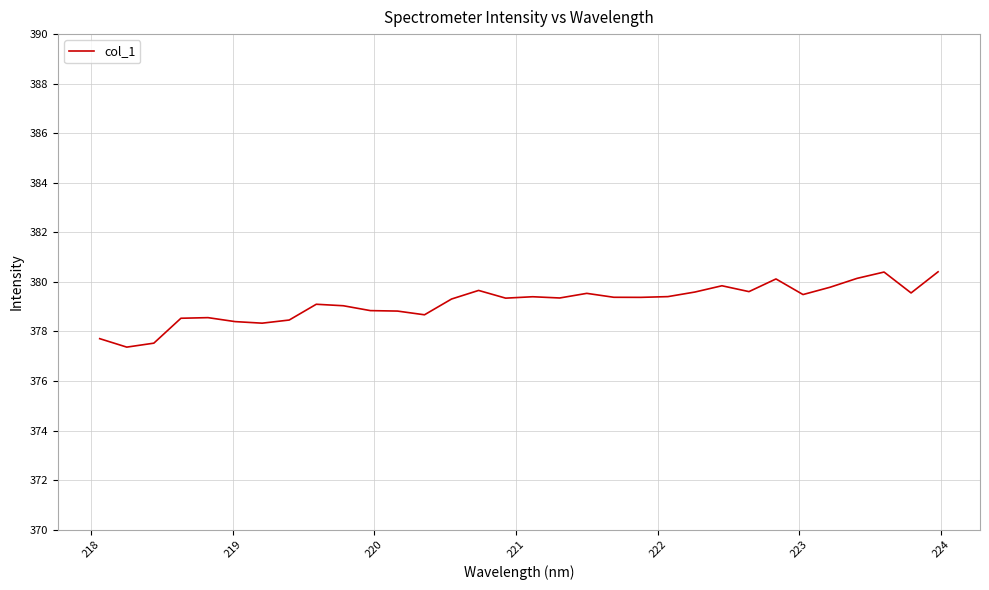

What is the average value?

379.2